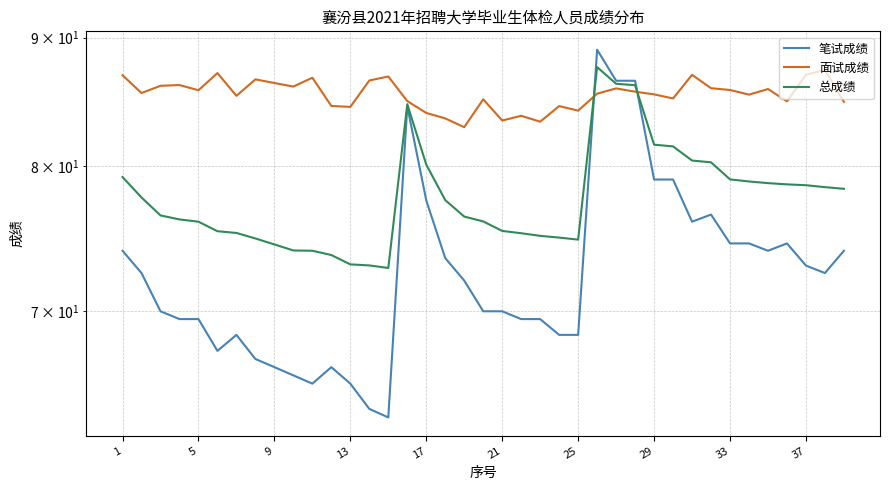

Rank the series by their maximum value, from highest to lowest.

笔试成绩, 总成绩, 面试成绩